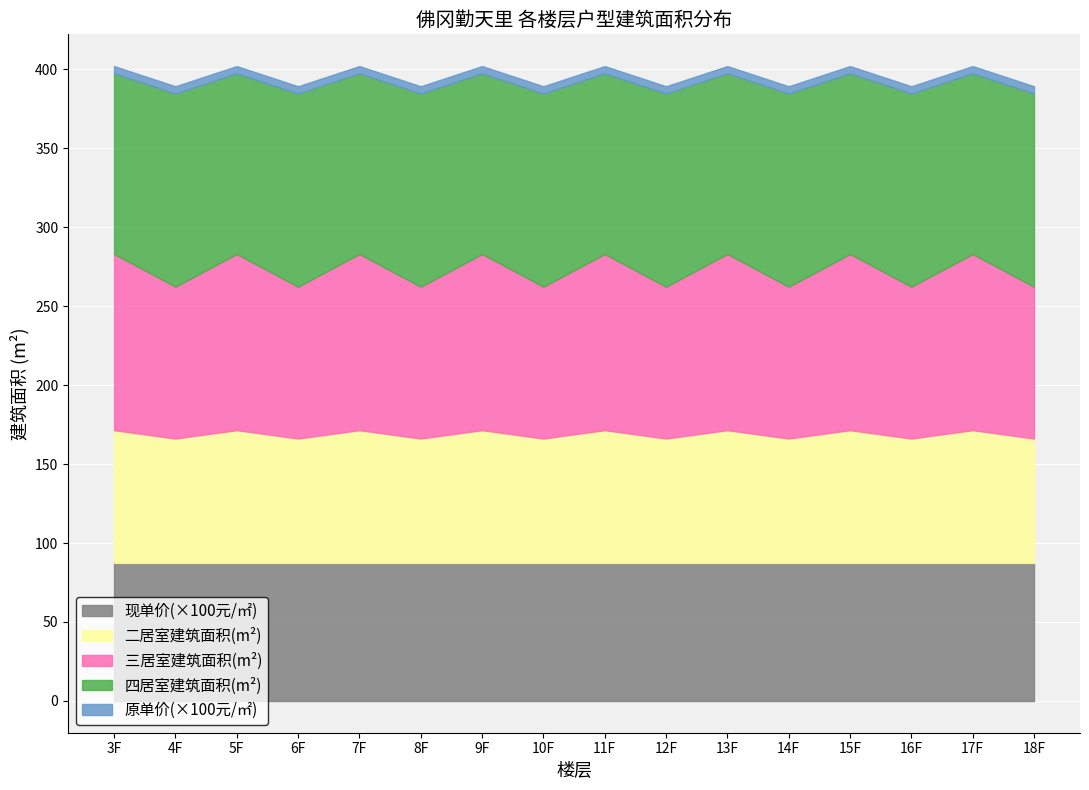

What is the sum of the 三居室 values at 17 and 11?

223.1